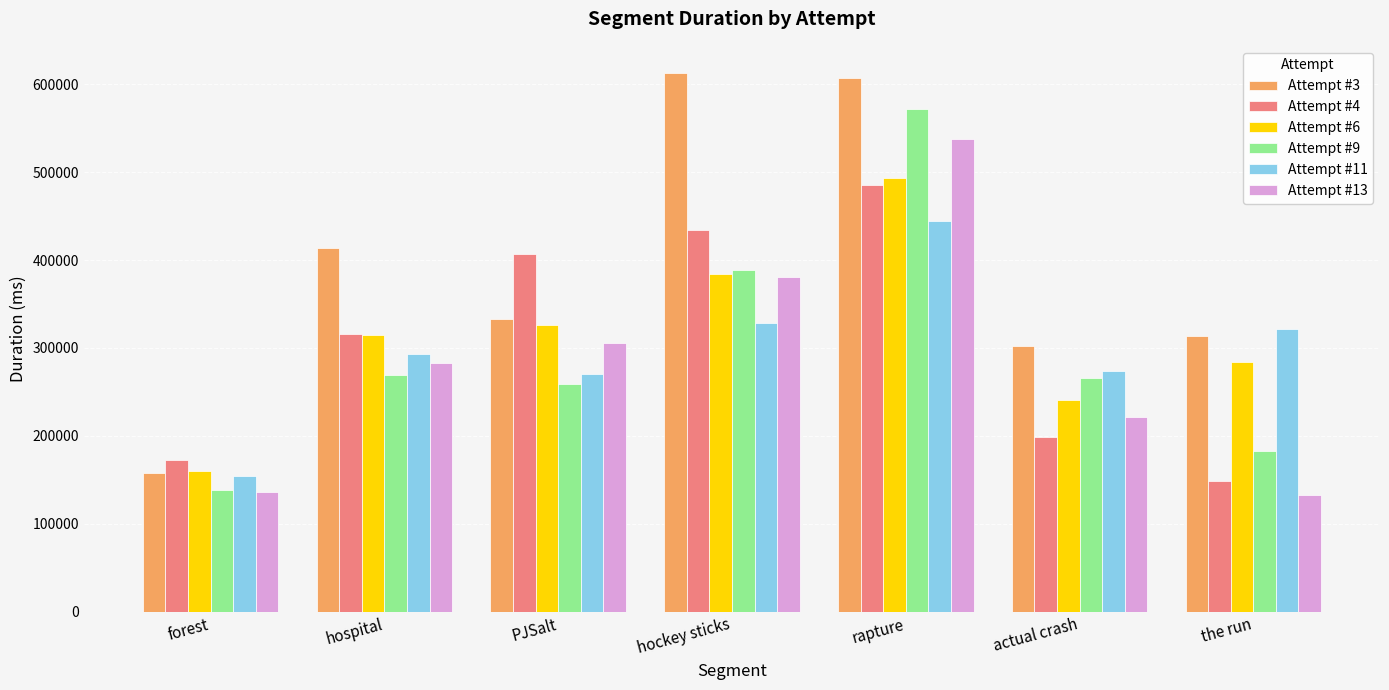

How many bars are there in each group?

6